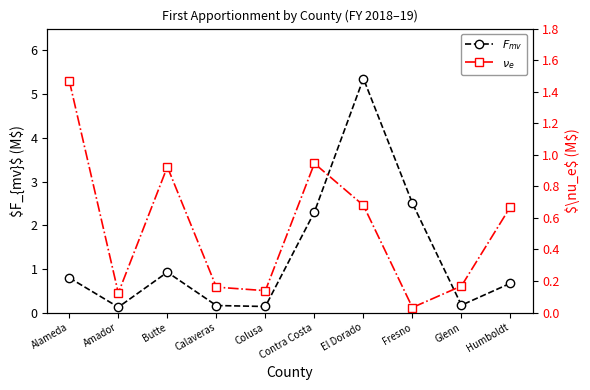

What is the spread (max minus min) of values at Fresno?

2.5